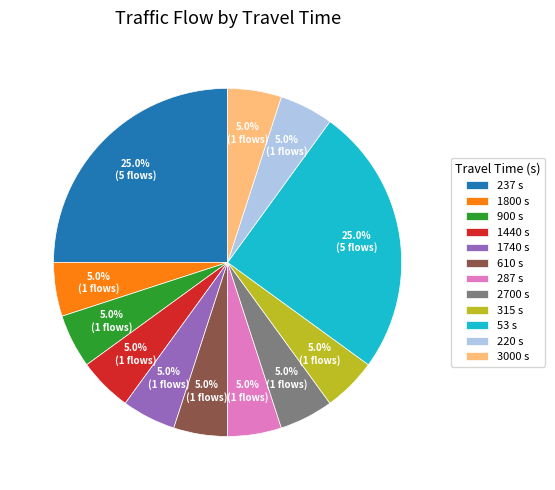

Is there any slice that represents more than half of the pie?

No